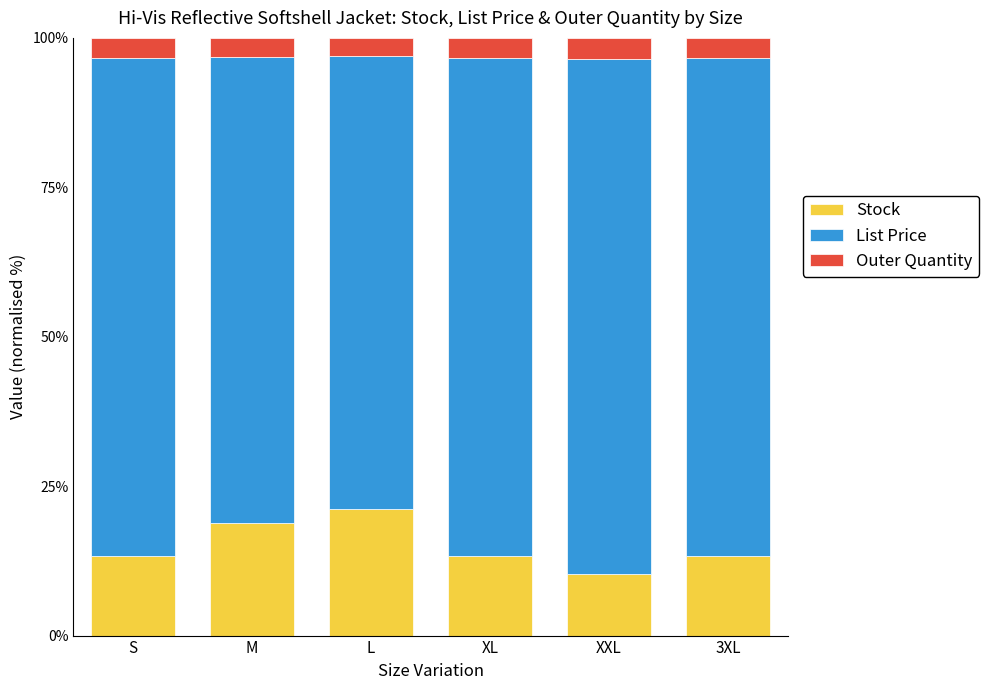

What is the total value across all series at L?

100.0